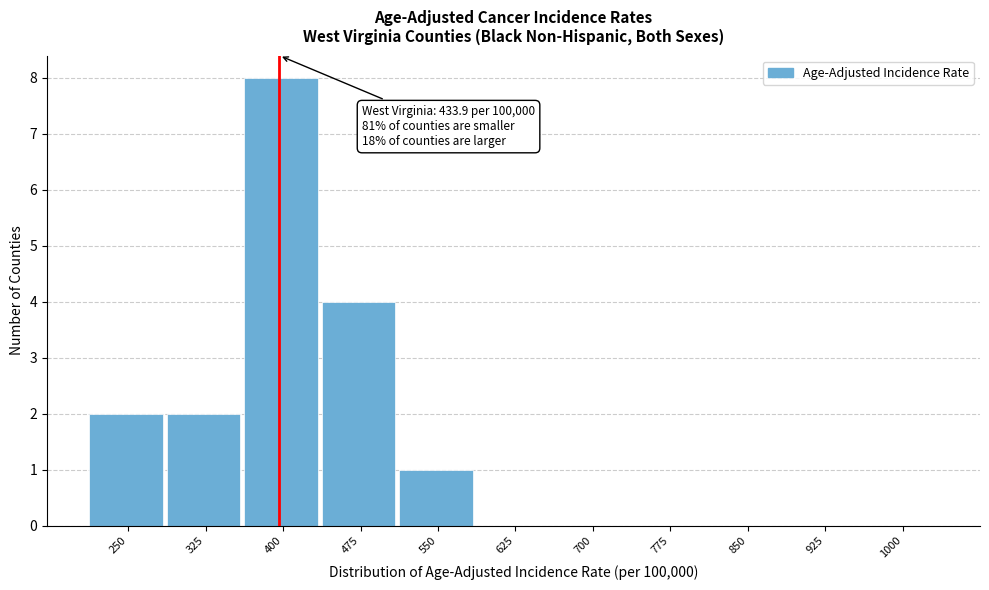

Reading left to right, what are all the values shown in this chart?

250=2	325=2	400=8	475=4	550=1	625=0	700=0	775=0	850=0	925=0	1000=0